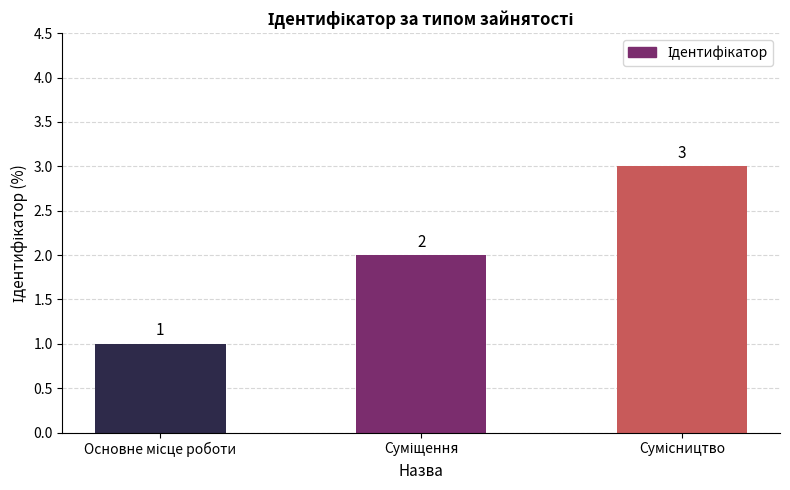

What is the greatest value displayed?

3